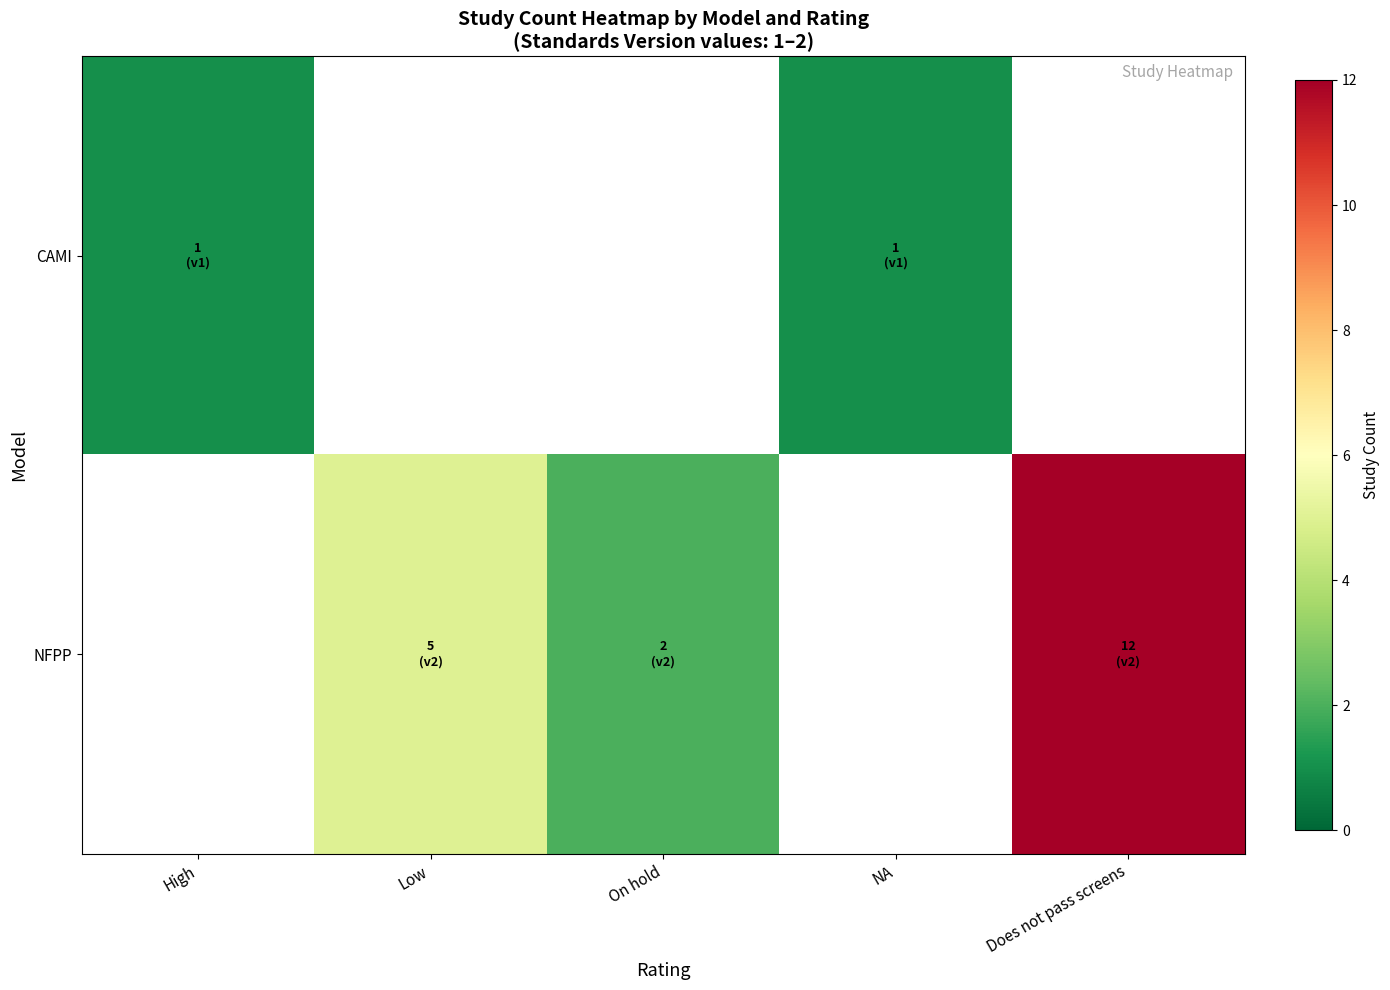

At which category does the chart reach its peak across all series?

Does not pass screens